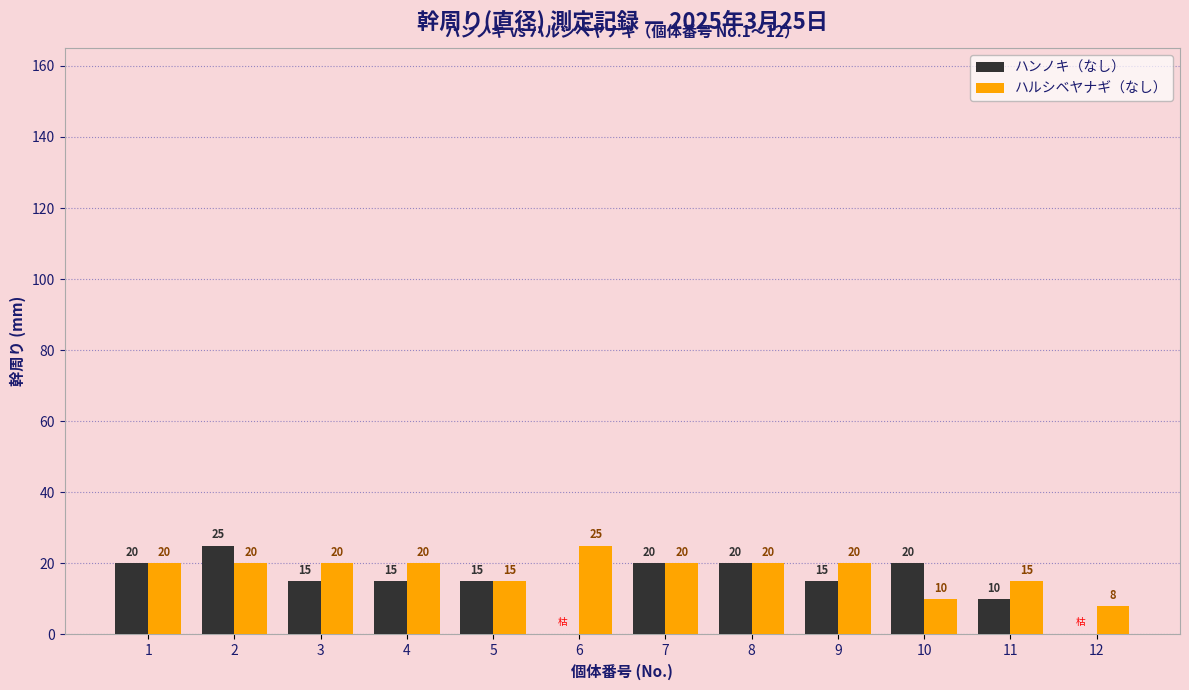

Which series has the widest spread of values?

ハンノキ（なし）